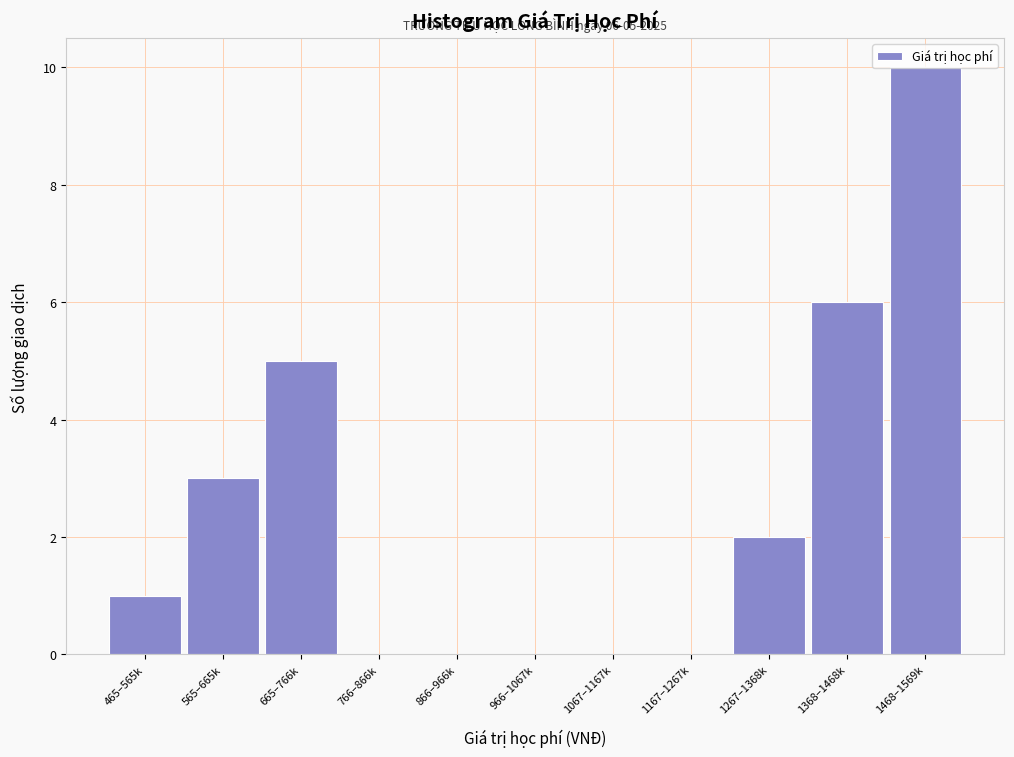

Is it true that the value at 1167–1267k is 5?

False